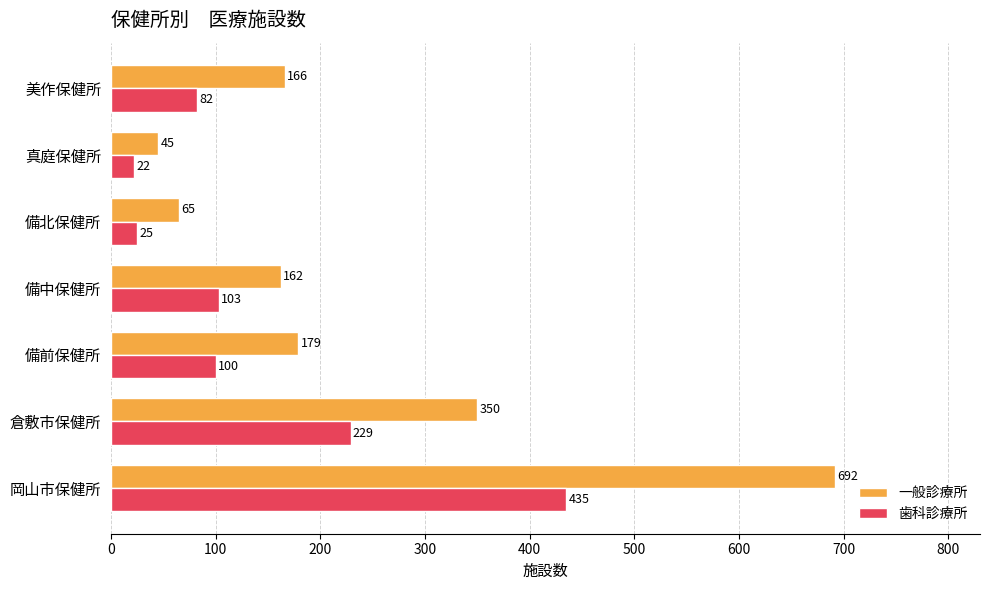

At how many categories does at least one series exceed 482?

1